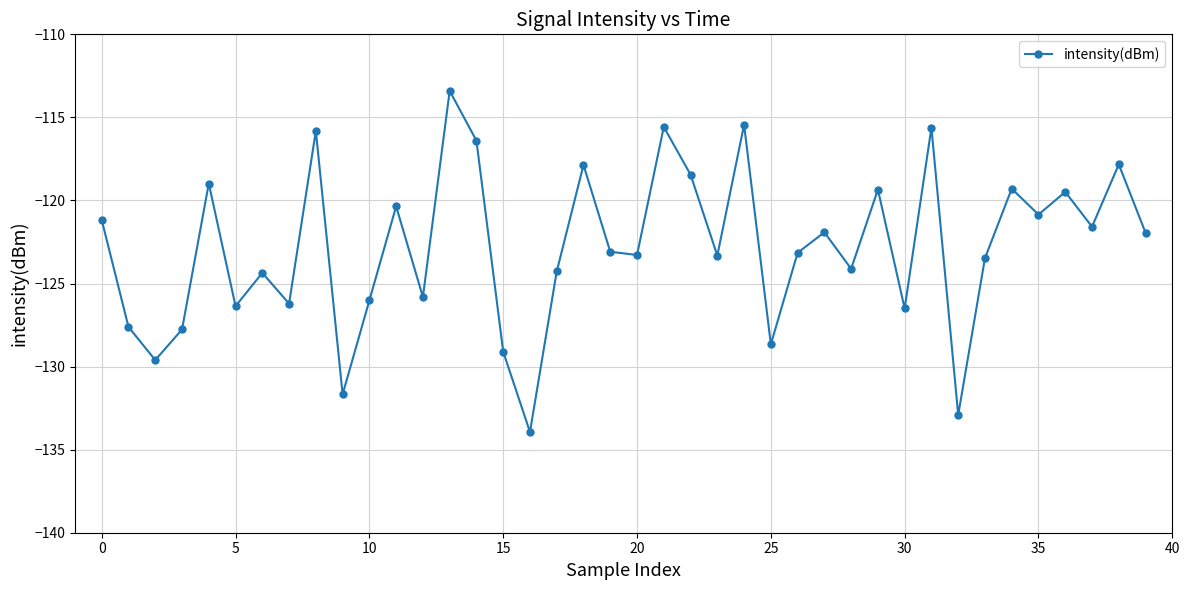

What is the sum of all values?

-4912.5